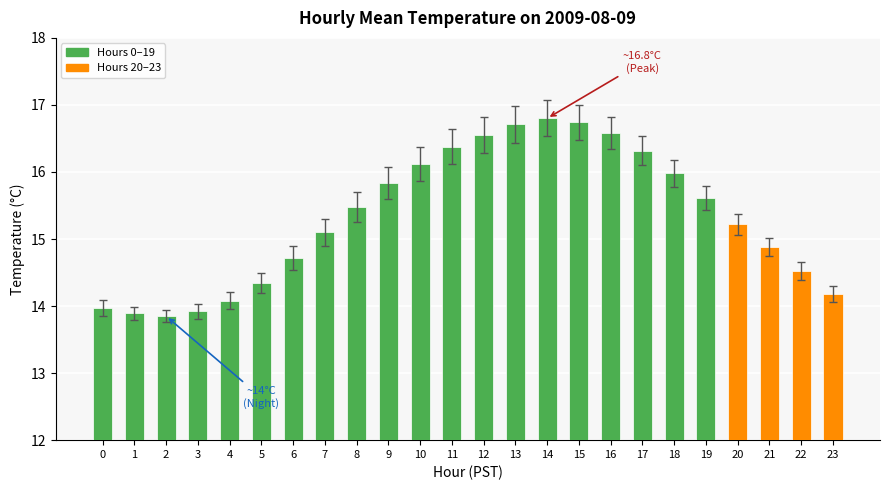

What value does the data have at 17?

16.3